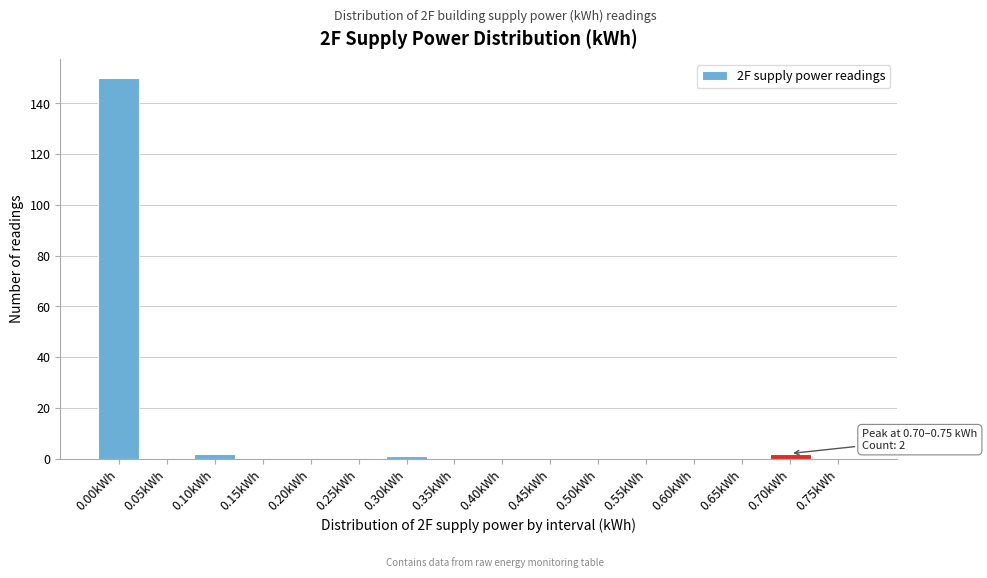

Reading left to right, transcribe all the data shown in this chart.

0.00kWh=150	0.05kWh=0	0.10kWh=2	0.15kWh=0	0.20kWh=0	0.25kWh=0	0.30kWh=1	0.35kWh=0	0.40kWh=0	0.45kWh=0	0.50kWh=0	0.55kWh=0	0.60kWh=0	0.65kWh=0	0.70kWh=2	0.75kWh=0